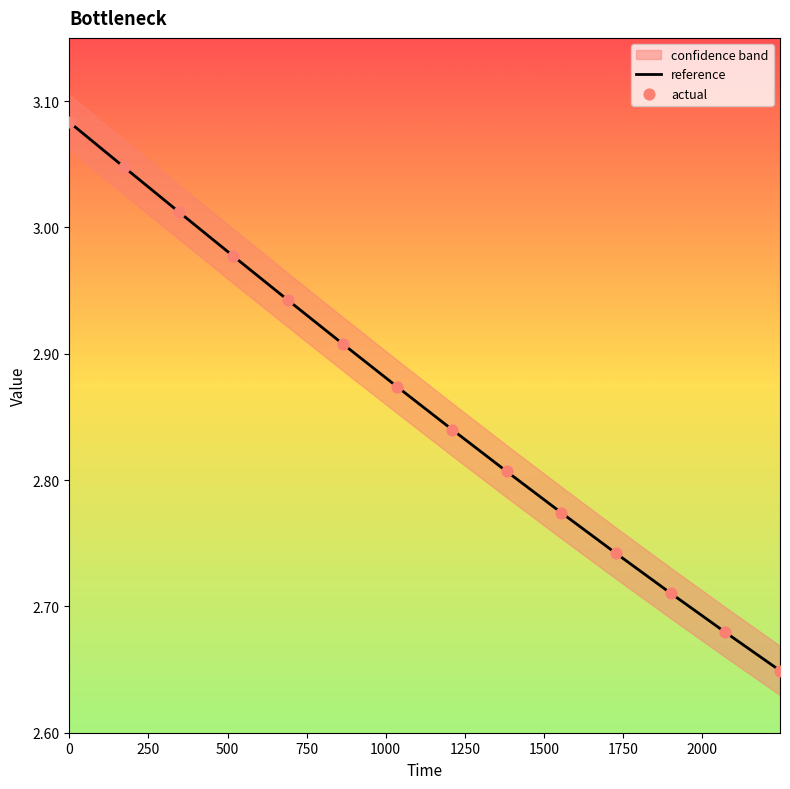

Which series reaches the maximum Y coordinate?

reference